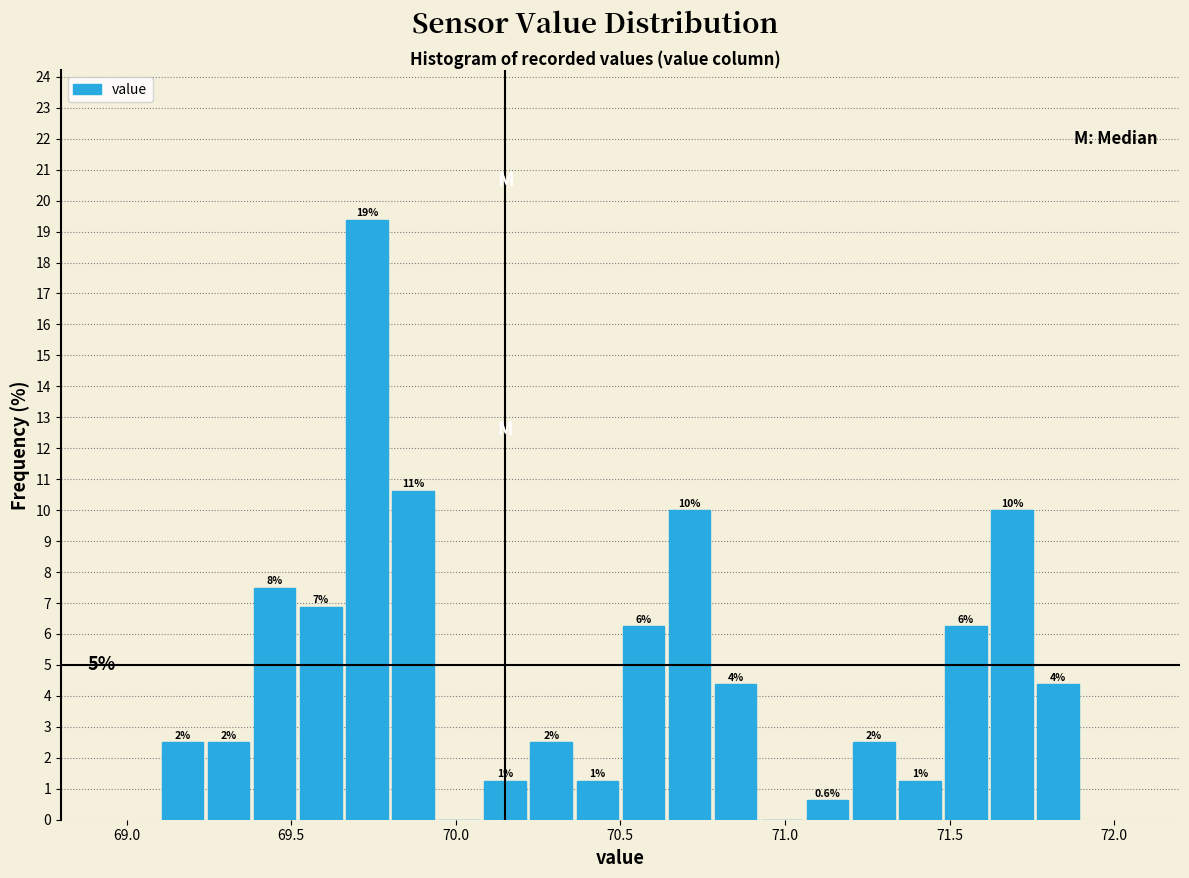

Around what value on the x-axis is the tallest bar? Give the approximate position of its centre, as read against the axis.

69.75